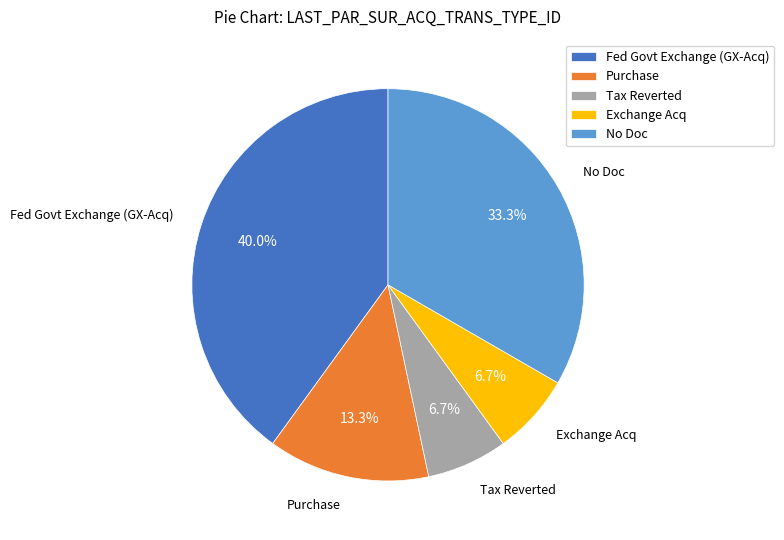

How much of the chart is everything except Fed Govt Exchange (GX-Acq)?

60.0%